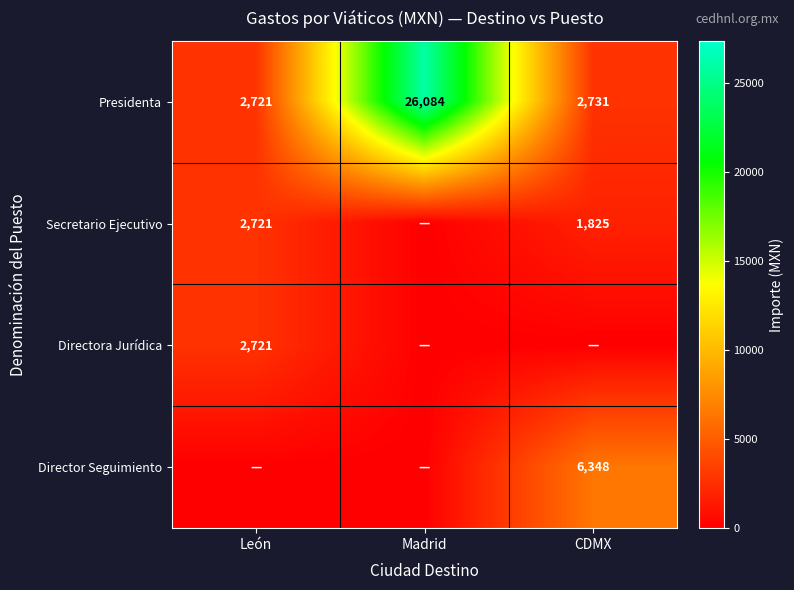

Which has a higher value, CDMX or Madrid?

Madrid